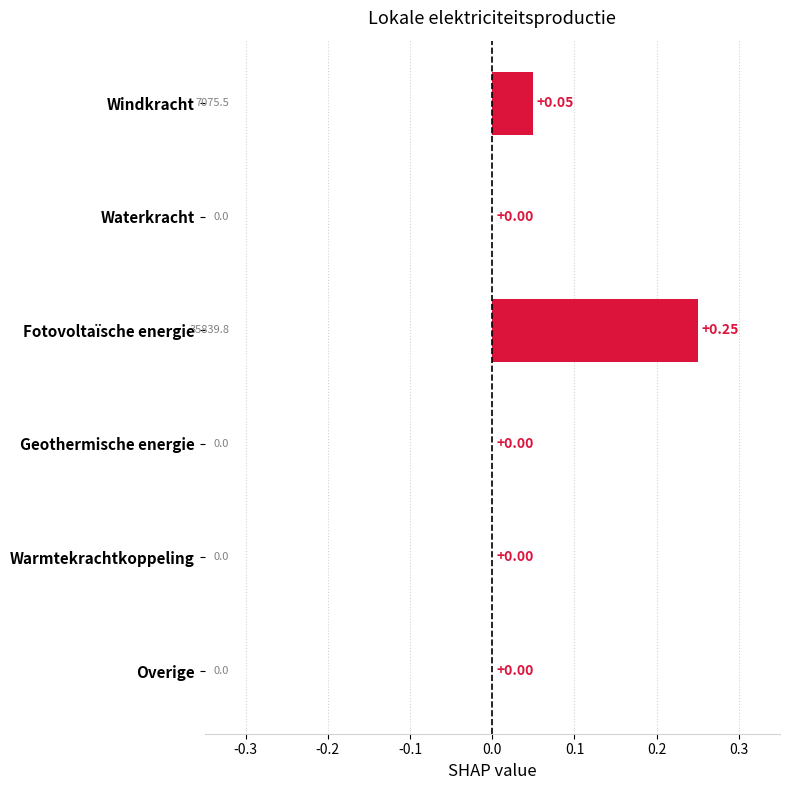

Which label corresponds to the largest value in the chart?

Fotovoltaïsche energie